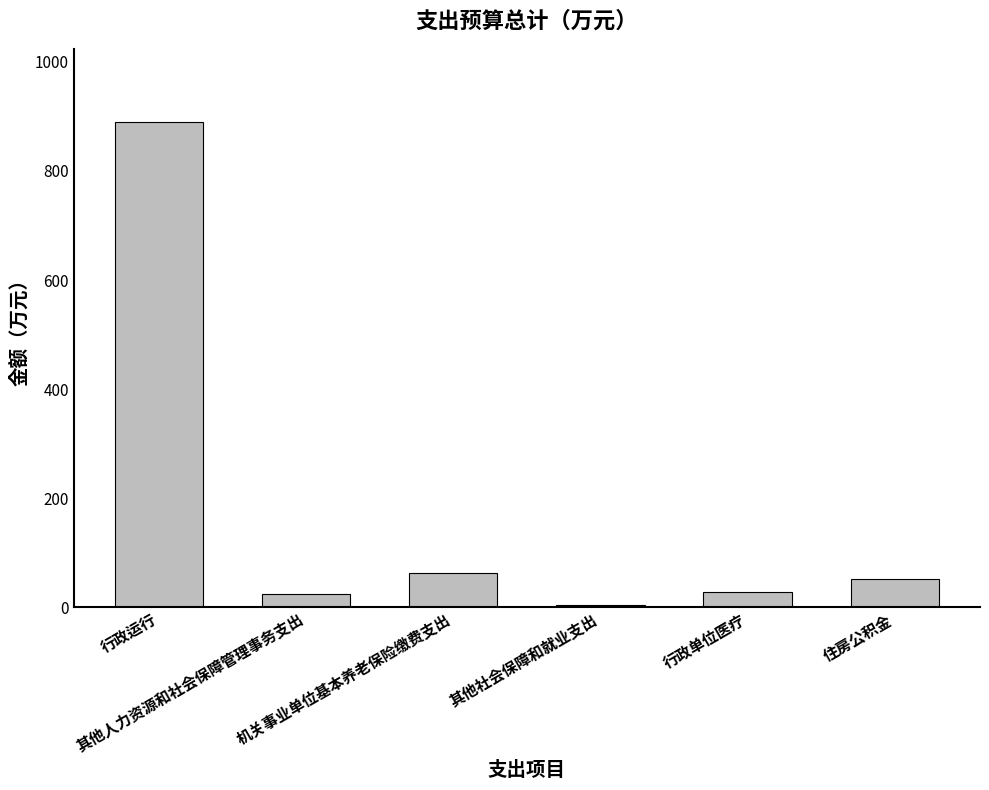

The value at 行政运行 is 890.5. True or false?

True